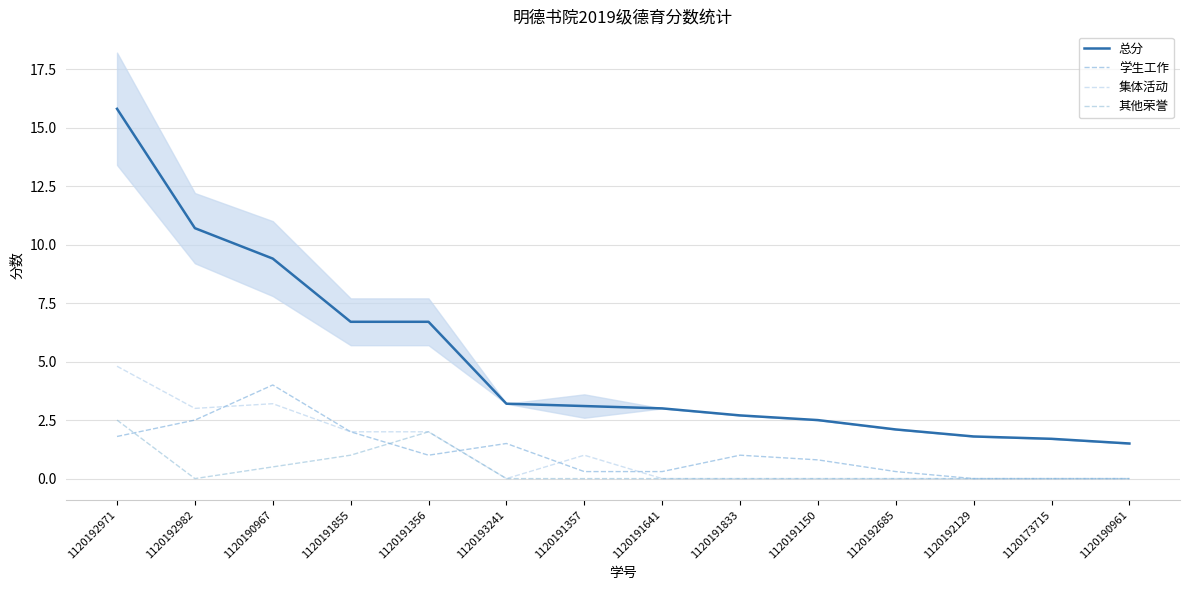

Reading left to right, extract all data points from this chart.

总分: 15.8	10.7	9.4	6.7	6.7	3.2	3.1	3.0	2.7	2.5	2.1	1.8	1.7	1.5
学生工作: 1.8	2.5	4.0	2.0	1.0	1.5	0.3	0.3	1.0	0.8	0.3	0.0	0.0	0.0
集体活动: 4.8	3.0	3.2	2.0	2.0	0.0	1.0	0.0	0.0	0.0	0.0	0.0	0.0	0.0
其他荣誉: 2.5	0.0	0.5	1.0	2.0	0.0	0.0	0.0	0.0	0.0	0.0	0.0	0.0	0.0